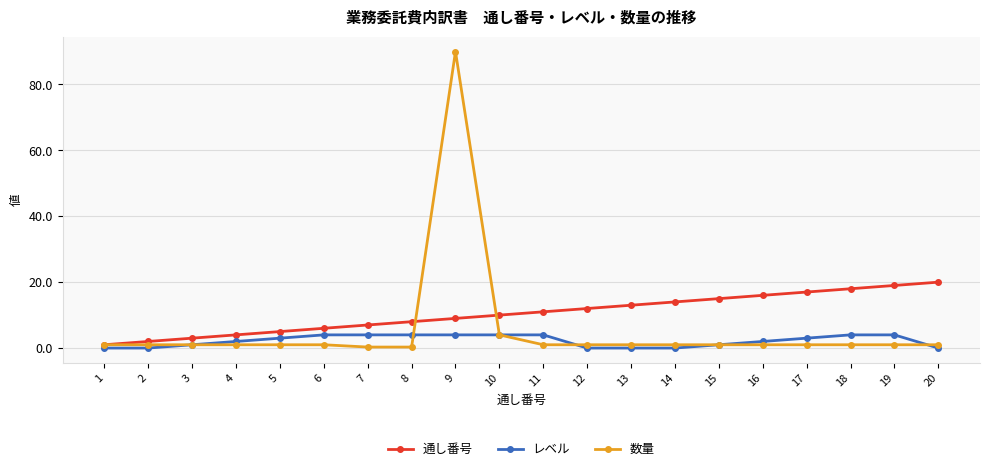

Reading right to left, what are all the values shown in this chart?

通し番号: 20.0	19.0	18.0	17.0	16.0	15.0	14.0	13.0	12.0	11.0	10.0	9.0	8.0	7.0	6.0	5.0	4.0	3.0	2.0	1.0
レベル: 0.0	4.0	4.0	3.0	2.0	1.0	0.0	0.0	0.0	4.0	4.0	4.0	4.0	4.0	4.0	3.0	2.0	1.0	0.0	0.0
数量: 1.0	1.0	1.0	1.0	1.0	1.0	1.0	1.0	1.0	1.0	4.0	90.0	0.3	0.3	1.0	1.0	1.0	1.0	1.0	1.0